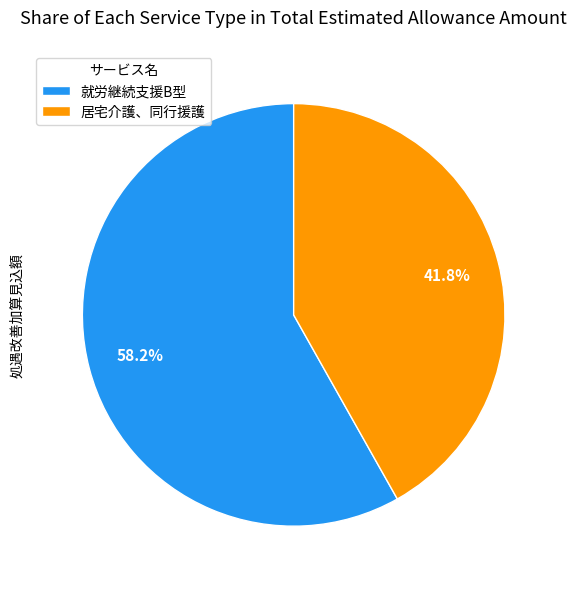

Which has a higher value, 居宅介護、同行援護 or 就労継続支援B型?

就労継続支援B型